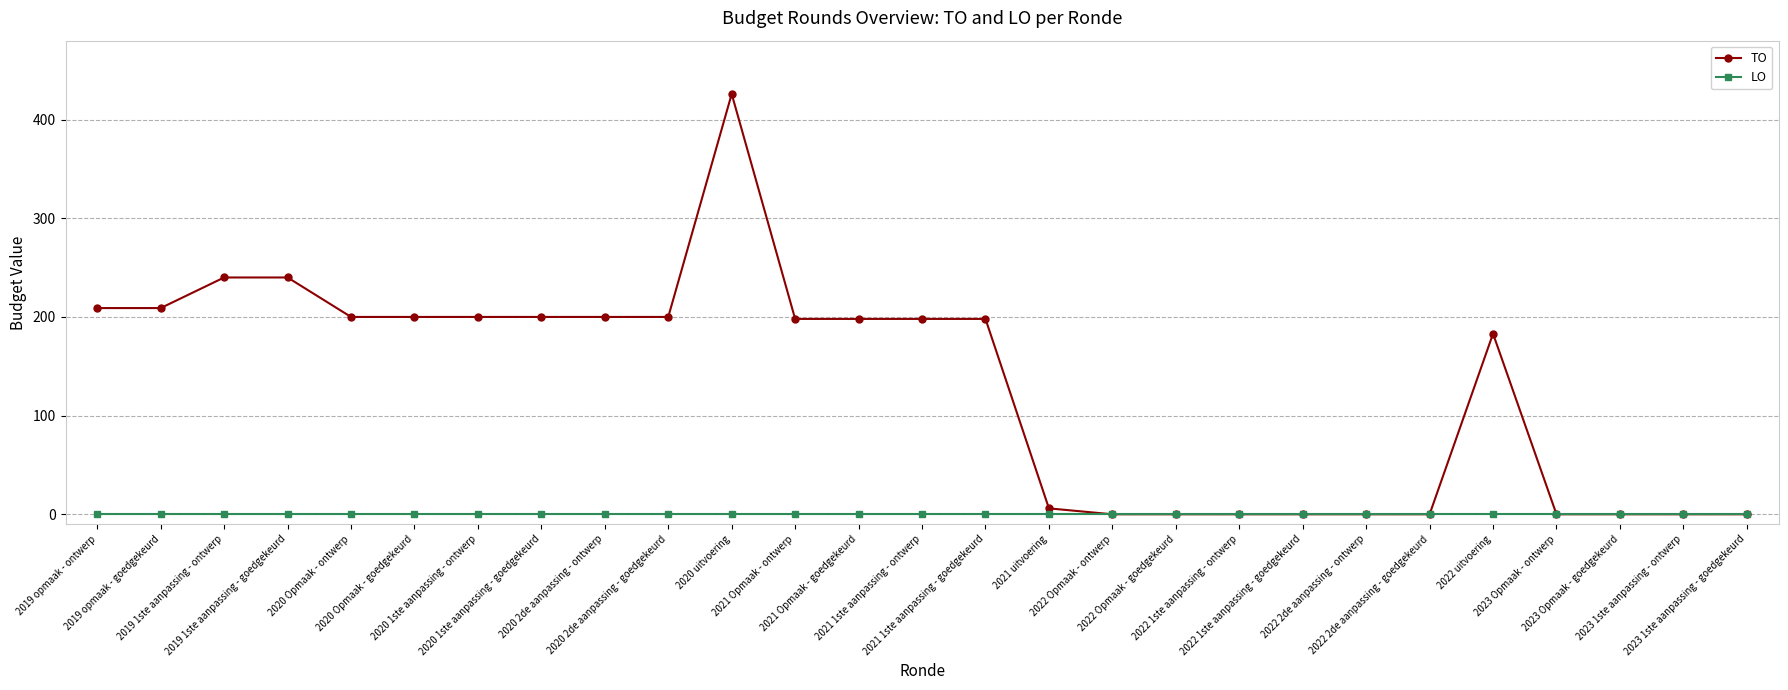

At how many categories does at least one series exceed 304?

1